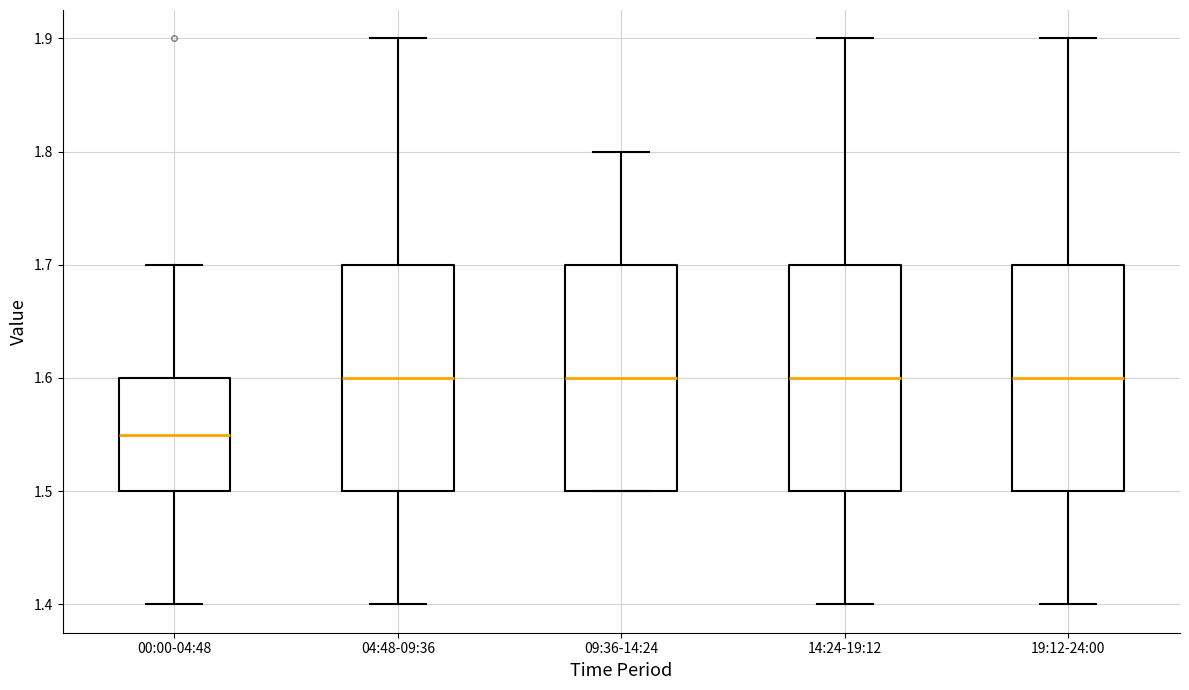

Where does the lower whisker of the box for 19:12-24:00 end on the y-axis? The values are not printed on the chart, so give them approximately, as read against the axis.

1.40